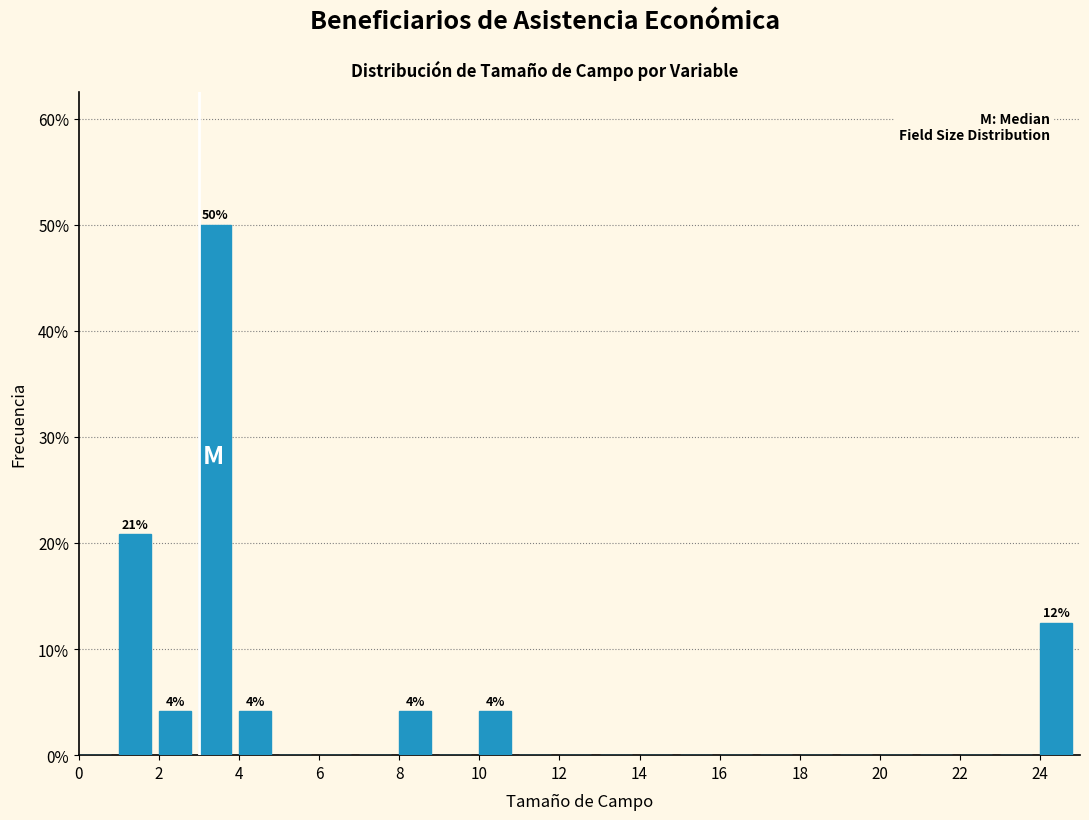

Which range on the x-axis has the tallest bar?

3 to 4